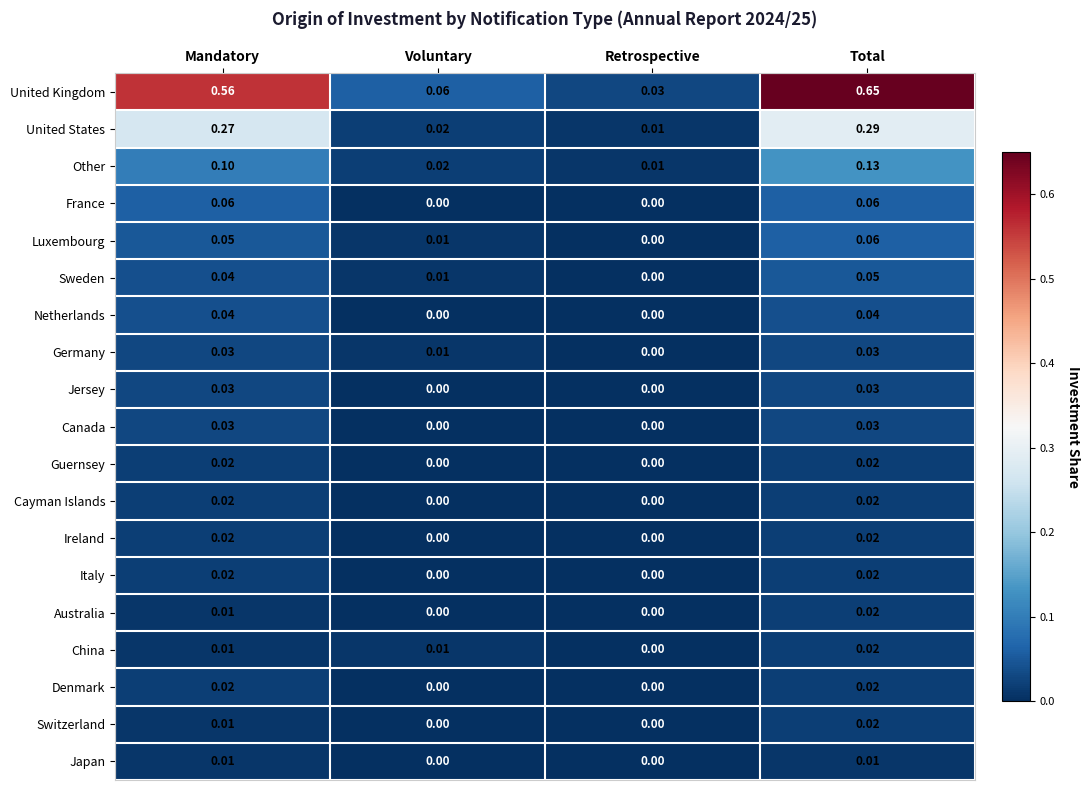

Which series has the largest range (max minus min)?

United Kingdom